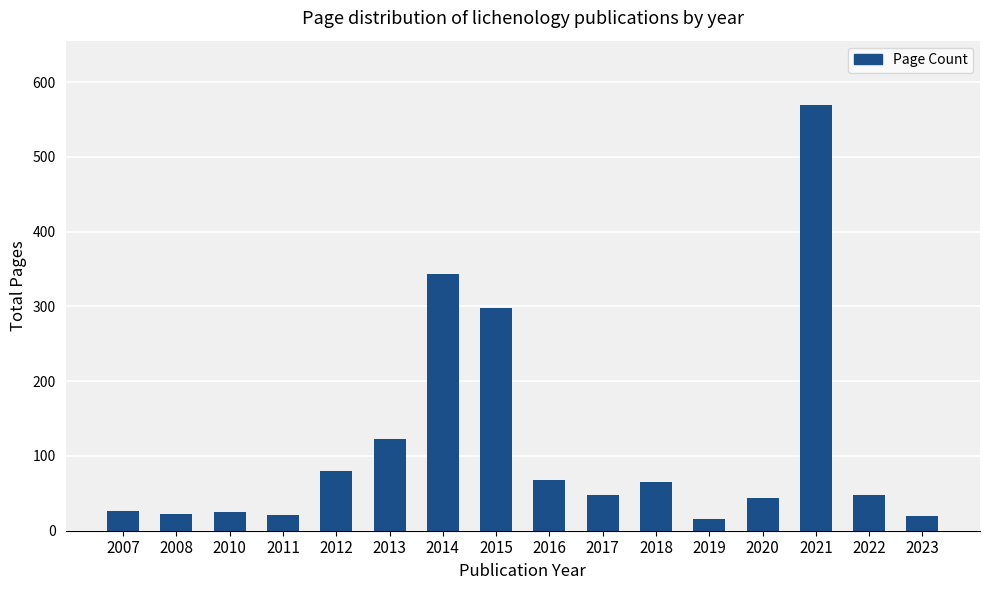

Count the number of categories in the chart.

16